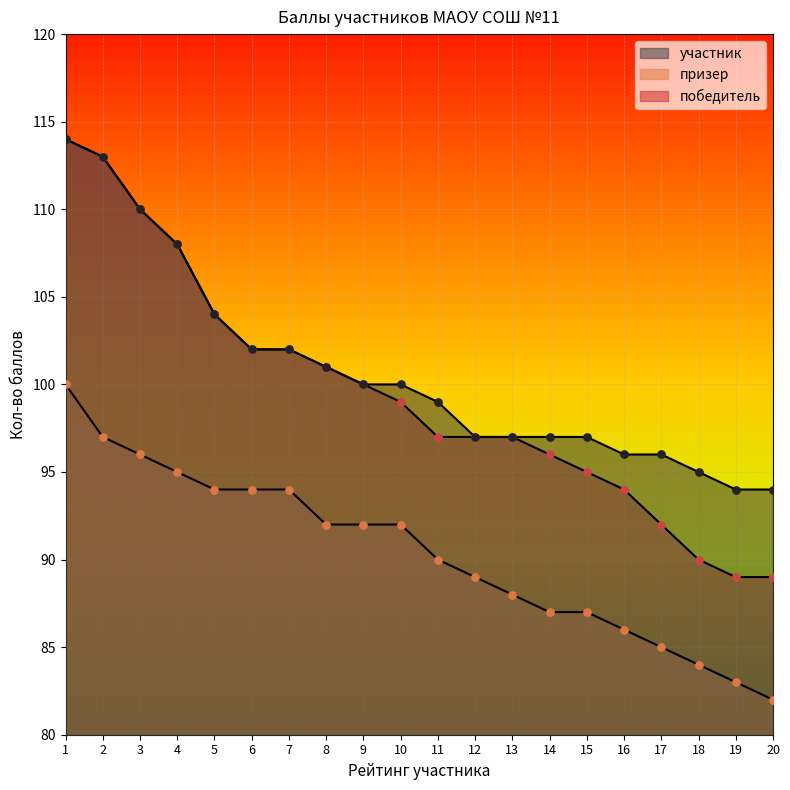

What are all the series names shown in the legend?

победитель, призер, участник